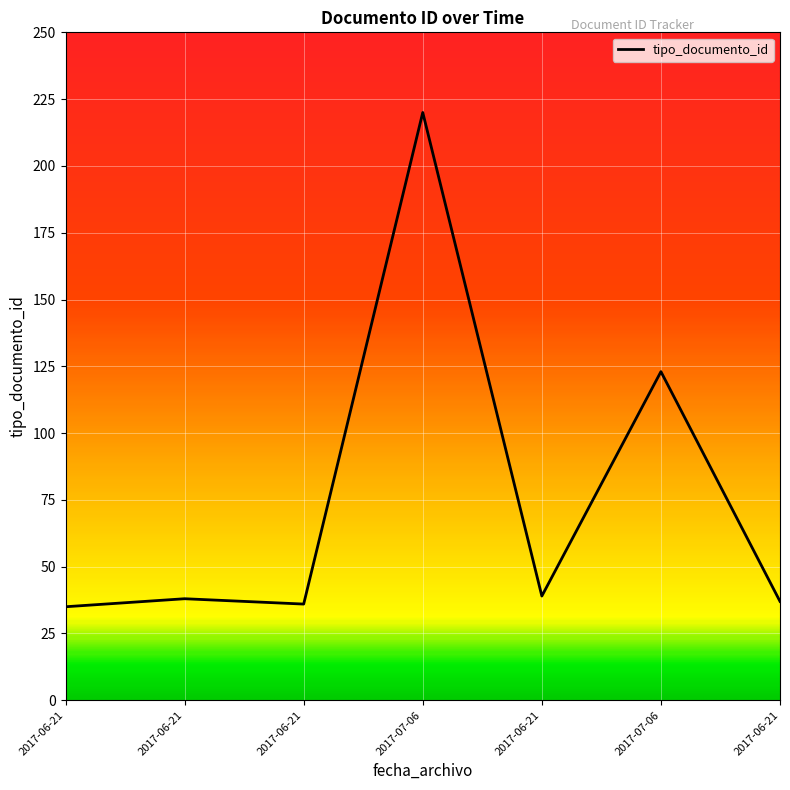

How many points are lower than both their immediate neighbors (excluding endpoints)?

2